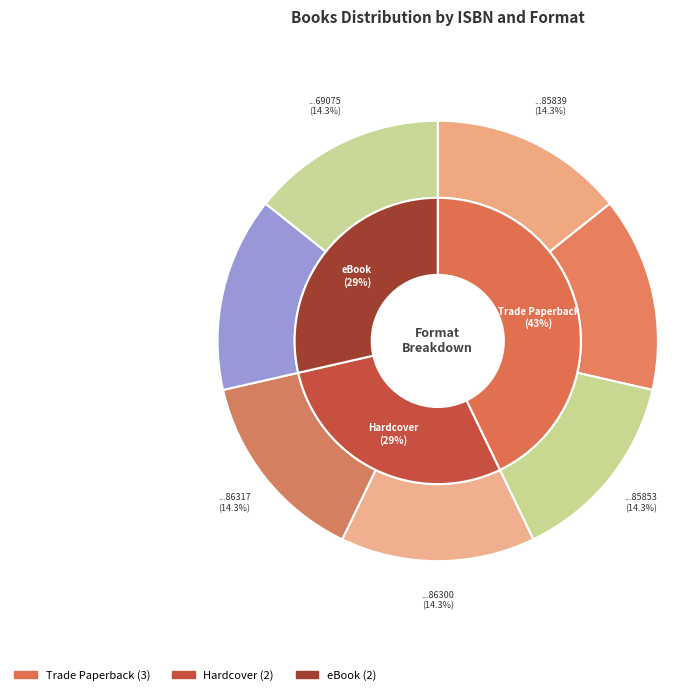

How many segments does this pie chart have?

7